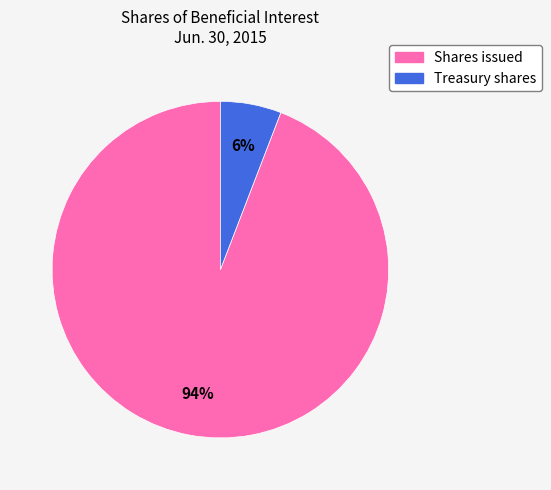

Combined, do Treasury shares and Shares issued account for over 50%?

Yes